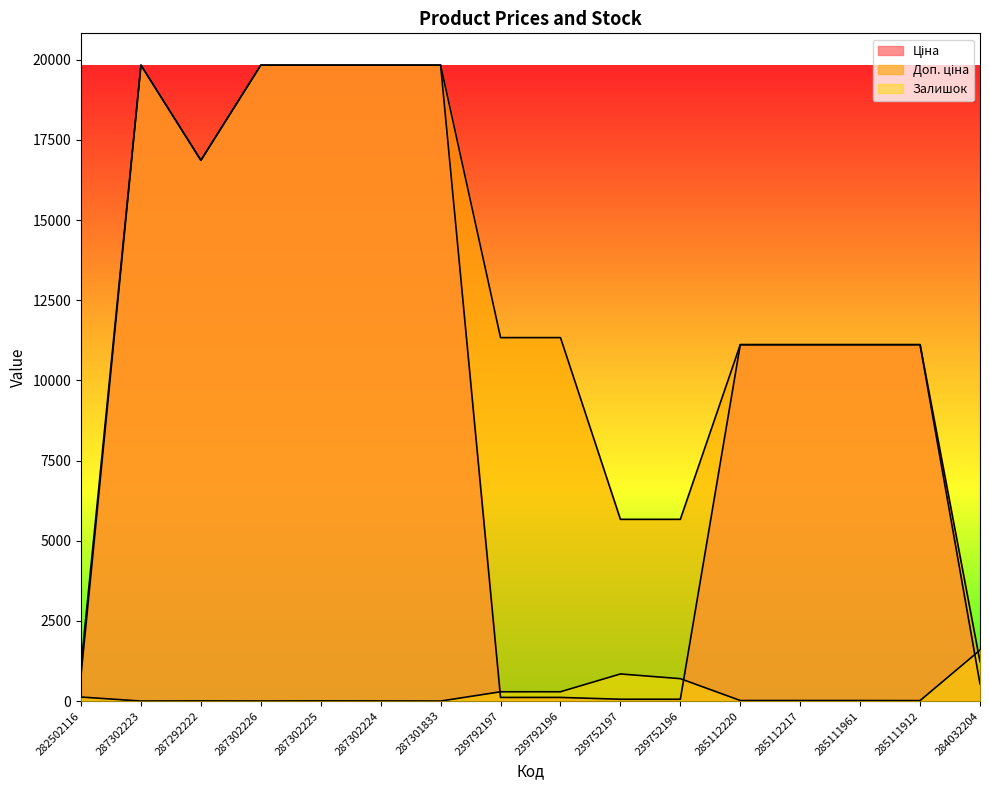

Reading left to right, transcribe all the data shown in this chart.

Ціна: 282502116=813.0	287302223=19831.1	287292222=16863.2	287302226=19831.1	287302225=19831.1	287302224=19831.1	287301833=19831.1	239792197=113.3	239792196=113.3	239752197=56.7	239752196=56.7	285112220=11113.6	285112217=11113.6	285111961=11113.6	285111912=11113.6	284032204=535.4
Доп. ціна: 282502116=1101.8	287302223=19831.1	287292222=16863.2	287302226=19831.1	287302225=19831.1	287302224=19831.1	287301833=19831.1	239792197=11334.0	239792196=11334.0	239752197=5667.0	239752196=5667.0	285112220=11113.6	285112217=11113.6	285111961=11113.6	285111912=11113.6	284032204=1227.2
Залишок: 282502116=125.0	287302223=0.0	287292222=4.0	287302226=1.0	287302225=5.0	287302224=3.0	287301833=0.0	239792197=289.0	239792196=290.0	239752197=845.0	239752196=698.0	285112220=17.0	285112217=17.0	285111961=17.0	285111912=14.0	284032204=1588.0